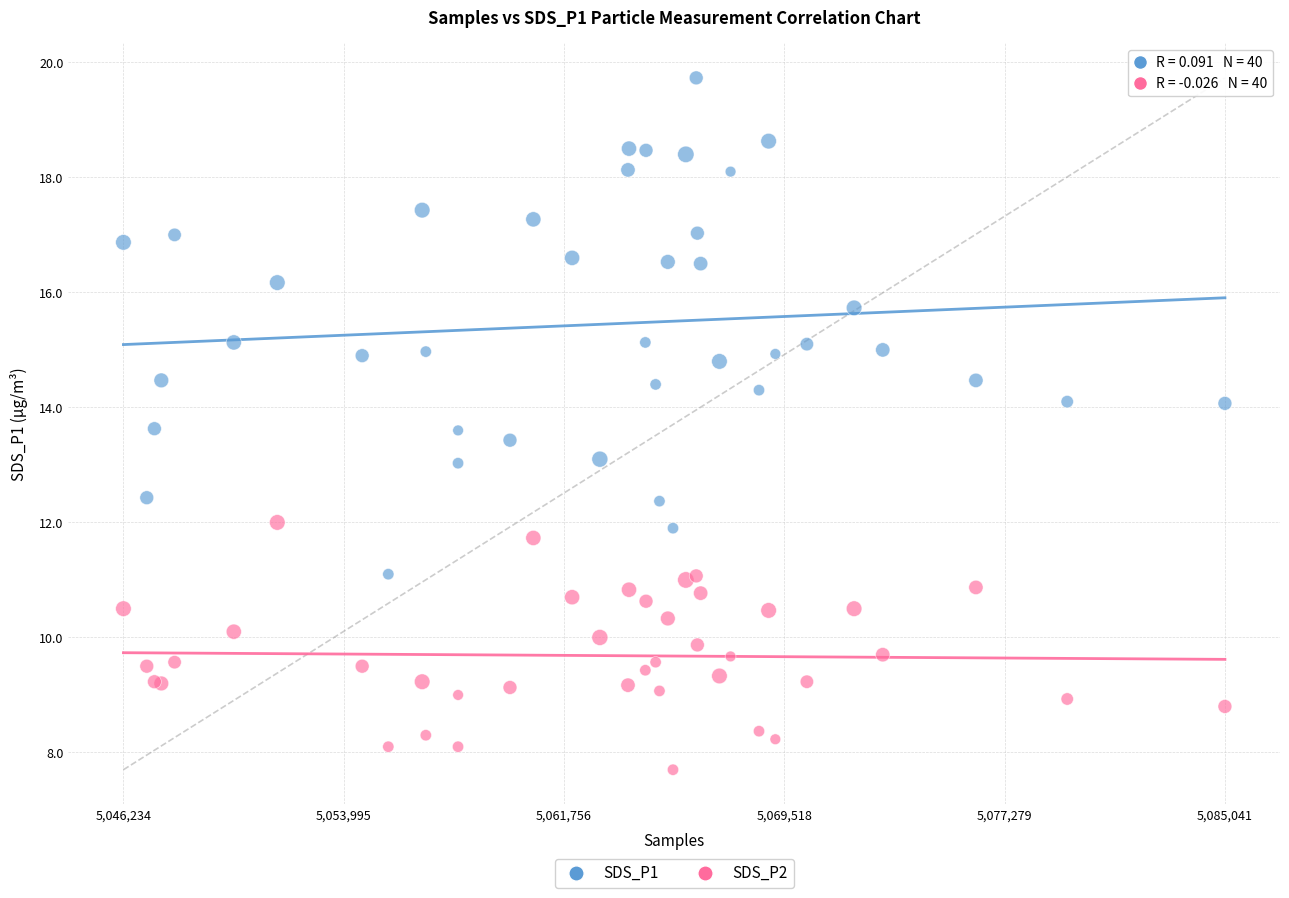

Which series contains the highest Y value?

SDS_P1